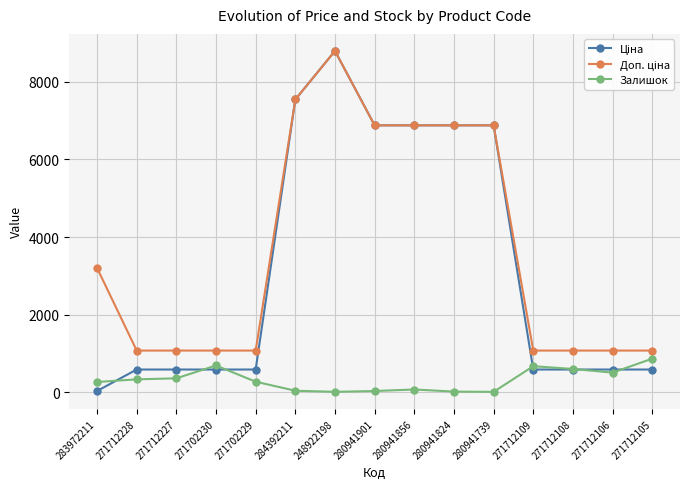

At how many categories does at least one series exceed 2879?

7